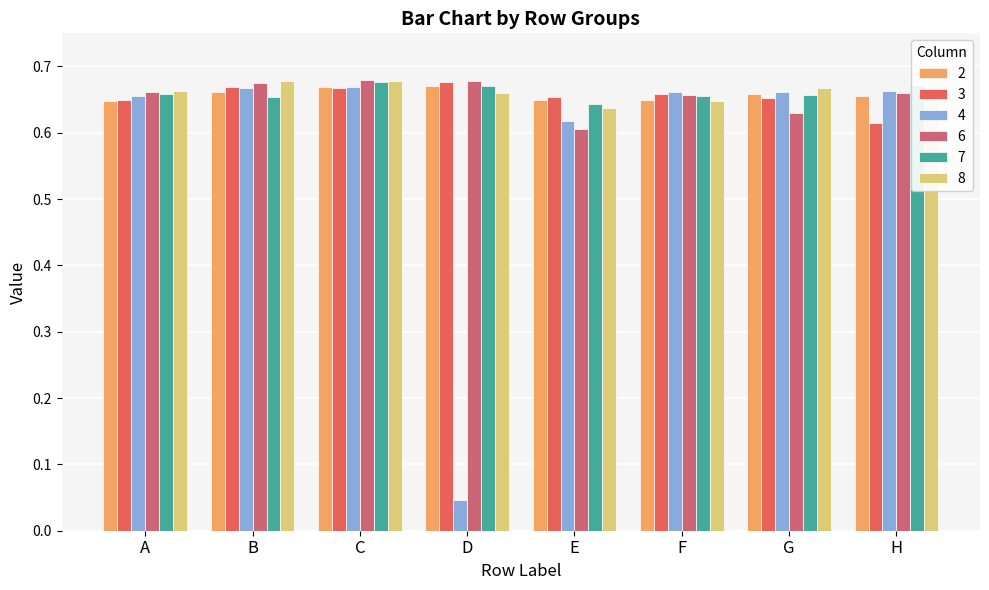

The 7 series shows 0.9 at C. True or false?

False